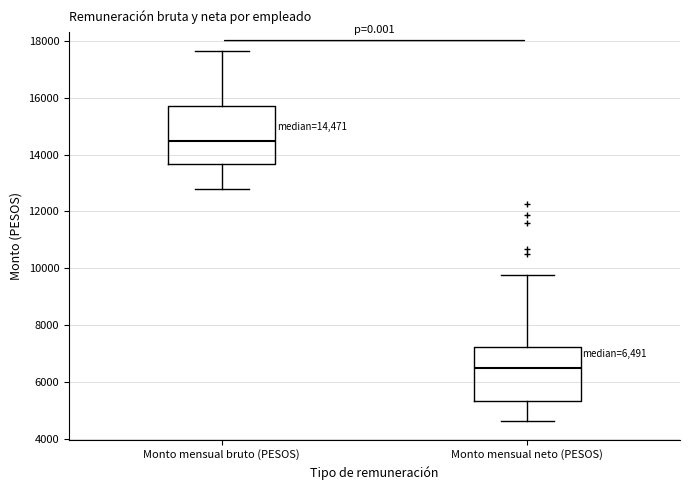

Which box has the highest median line?

Monto mensual bruto (PESOS)